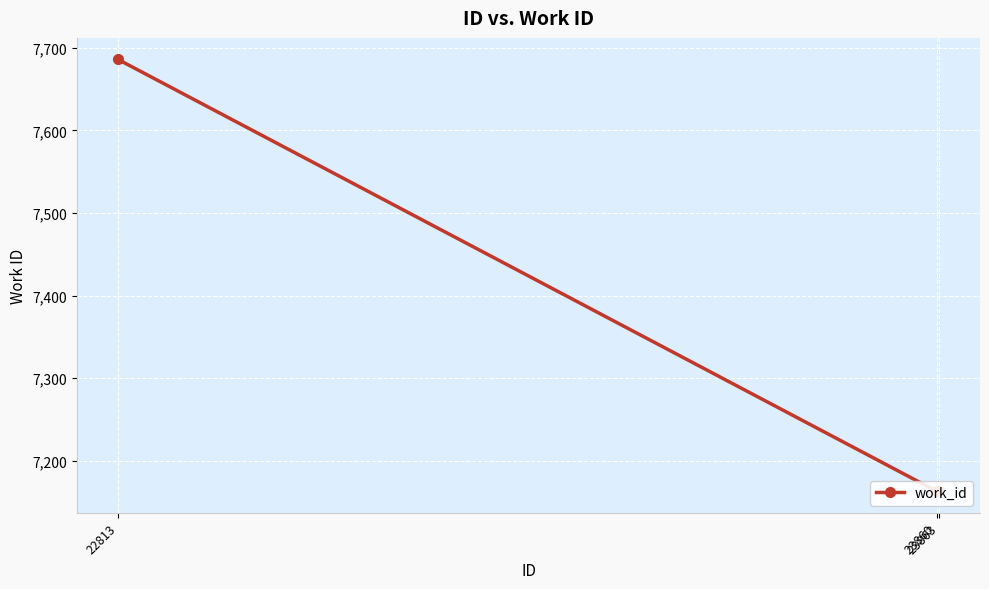

How many series are shown in this chart?

1